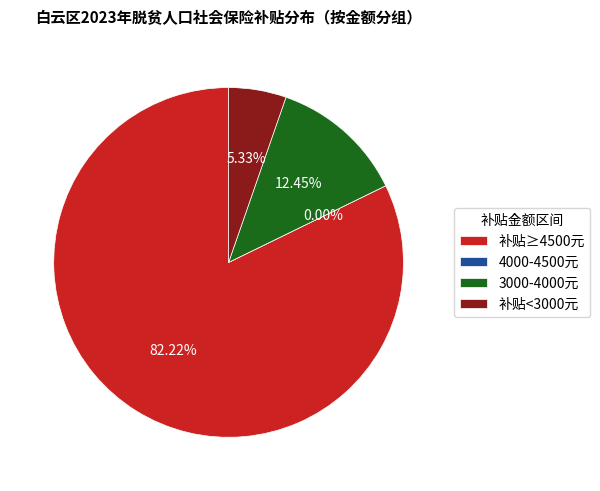

Does 王明艳 account for over 50% of the chart?

No